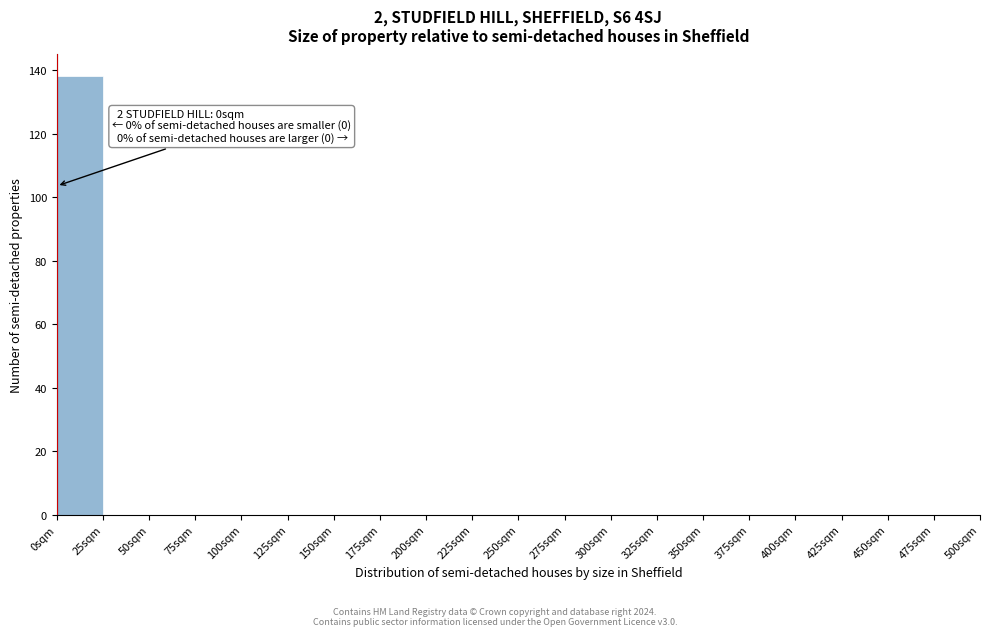

Over which range of the x-axis is the bar tallest?

0 to 25